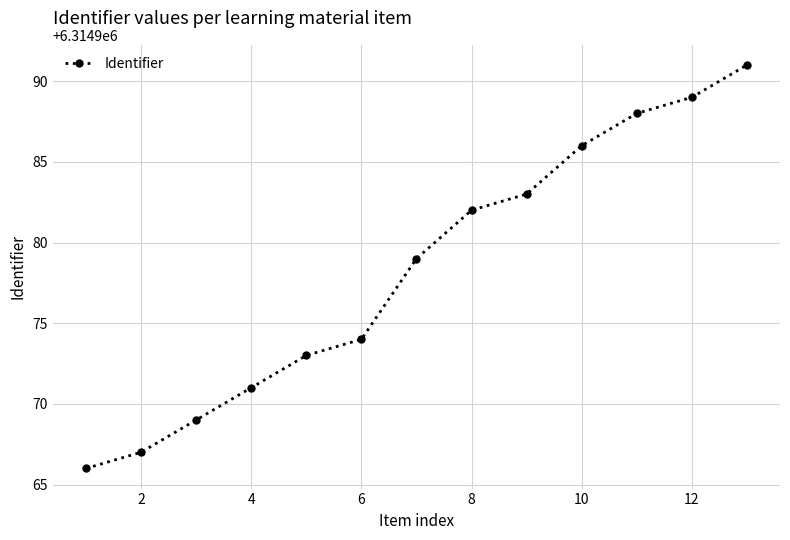

What is the difference between the maximum and second lowest values?

24